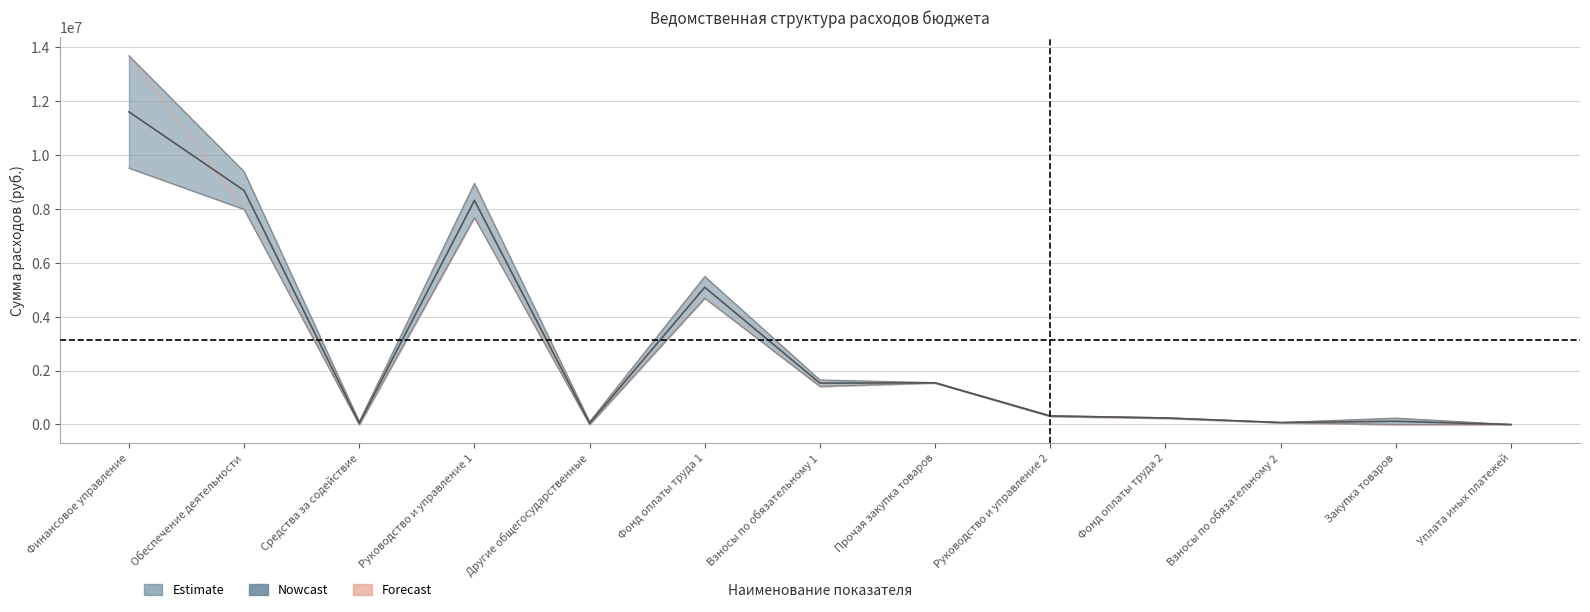

Reading left to right, what are all the values shown in this chart?

2021 год: 9515822.4	7984589.7	0.0	7681359.1	0.0	4690034.1	1416390.3	1540113.8	303230.6	232896.0	70334.6	0.0	0.0
2022 год: 13684589.7	9379605.3	103509.0	8947962.5	100000.0	5493355.0	1653635.2	1553537.1	328133.8	252022.9	76110.9	238195.0	12.8
2023 год: 11600206.1	8682097.5	51754.5	8314660.8	50000.0	5091694.5	1535012.8	1546825.5	315682.2	242459.4	73222.8	119097.5	6.4